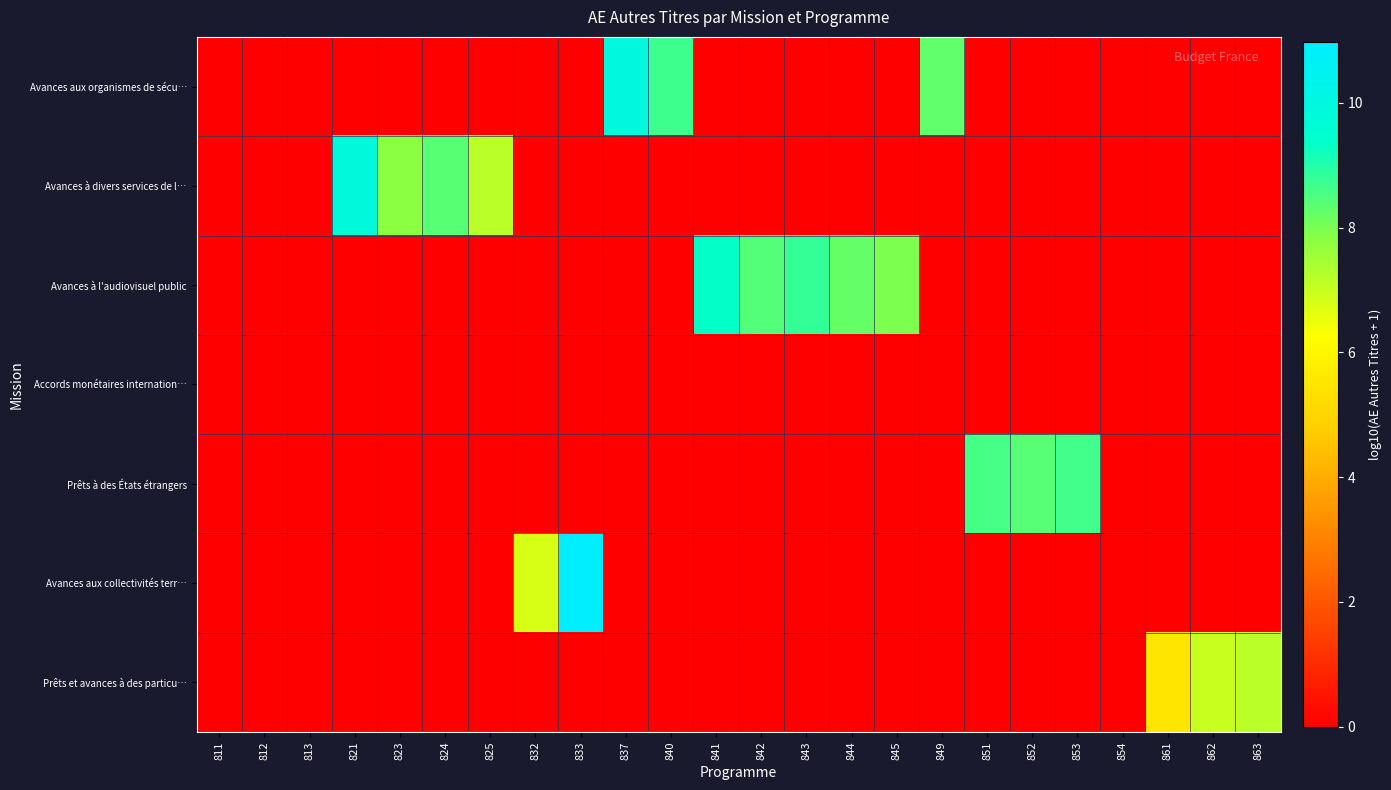

Reading left to right, extract all data points from this chart.

Avances aux organismes de sécu…: 811=0.0	812=0.0	813=0.0	821=0.0	823=0.0	824=0.0	825=0.0	832=0.0	833=0.0	837=9.9	840=8.7	841=0.0	842=0.0	843=0.0	844=0.0	845=0.0	849=8.3	851=0.0	852=0.0	853=0.0	854=0.0	861=0.0	862=0.0	863=0.0
Avances à divers services de l…: 811=0.0	812=0.0	813=0.0	821=9.9	823=7.8	824=8.4	825=7.2	832=0.0	833=0.0	837=0.0	840=0.0	841=0.0	842=0.0	843=0.0	844=0.0	845=0.0	849=0.0	851=0.0	852=0.0	853=0.0	854=0.0	861=0.0	862=0.0	863=0.0
Avances à l'audiovisuel public: 811=0.0	812=0.0	813=0.0	821=0.0	823=0.0	824=0.0	825=0.0	832=0.0	833=0.0	837=0.0	840=0.0	841=9.4	842=8.4	843=8.8	844=8.2	845=8.0	849=0.0	851=0.0	852=0.0	853=0.0	854=0.0	861=0.0	862=0.0	863=0.0
Accords monétaires internation…: 811=0.0	812=0.0	813=0.0	821=0.0	823=0.0	824=0.0	825=0.0	832=0.0	833=0.0	837=0.0	840=0.0	841=0.0	842=0.0	843=0.0	844=0.0	845=0.0	849=0.0	851=0.0	852=0.0	853=0.0	854=0.0	861=0.0	862=0.0	863=0.0
Prêts à des États étrangers: 811=0.0	812=0.0	813=0.0	821=0.0	823=0.0	824=0.0	825=0.0	832=0.0	833=0.0	837=0.0	840=0.0	841=0.0	842=0.0	843=0.0	844=0.0	845=0.0	849=0.0	851=8.6	852=8.4	853=8.7	854=0.0	861=0.0	862=0.0	863=0.0
Avances aux collectivités terr…: 811=0.0	812=0.0	813=0.0	821=0.0	823=0.0	824=0.0	825=0.0	832=6.8	833=11.0	837=0.0	840=0.0	841=0.0	842=0.0	843=0.0	844=0.0	845=0.0	849=0.0	851=0.0	852=0.0	853=0.0	854=0.0	861=0.0	862=0.0	863=0.0
Prêts et avances à des particu…: 811=0.0	812=0.0	813=0.0	821=0.0	823=0.0	824=0.0	825=0.0	832=0.0	833=0.0	837=0.0	840=0.0	841=0.0	842=0.0	843=0.0	844=0.0	845=0.0	849=0.0	851=0.0	852=0.0	853=0.0	854=0.0	861=5.5	862=7.0	863=7.2